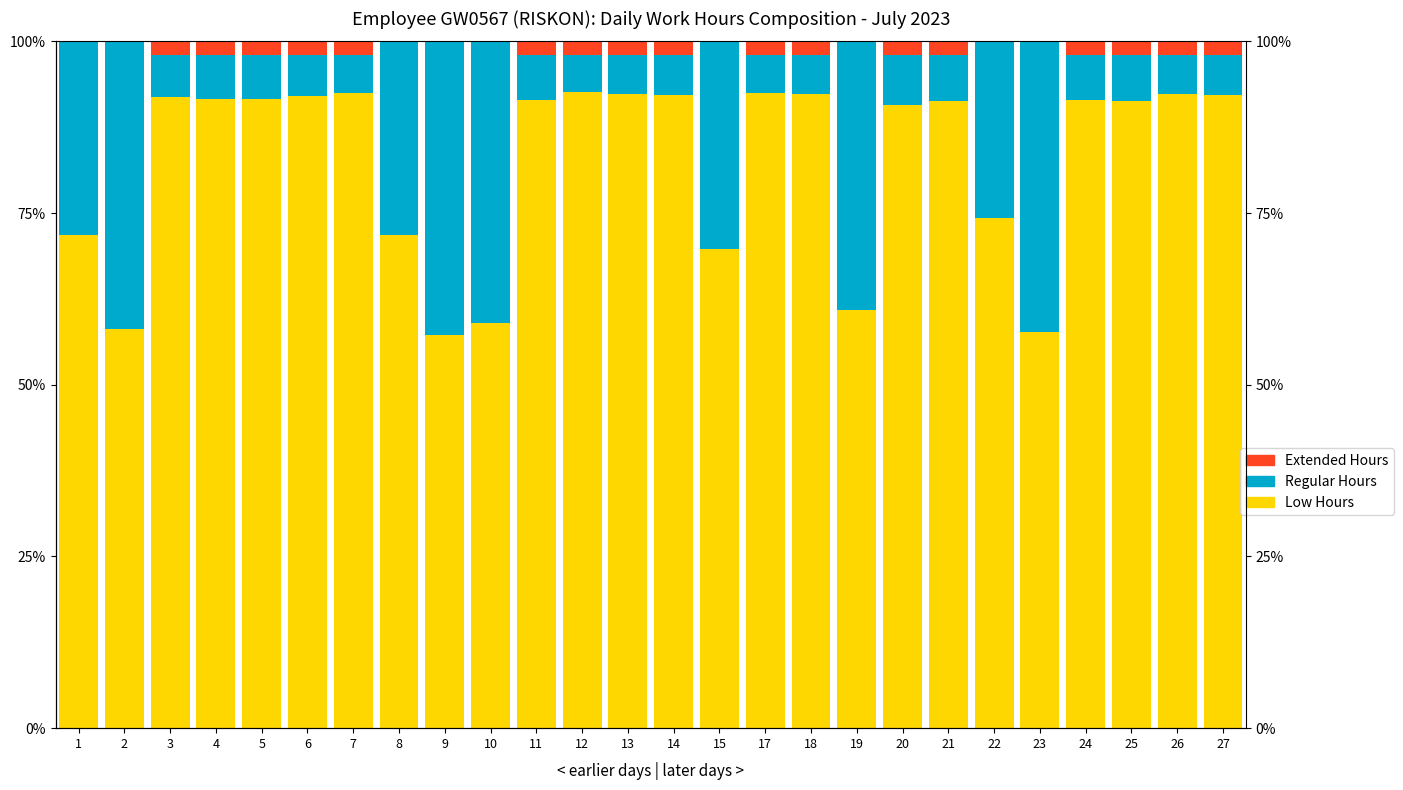

Reading left to right, list all the values displayed in this chart.

Low Hours: 1=71.9	2=58.1	3=91.9	4=91.6	5=91.6	6=92.1	7=92.4	8=71.8	9=57.3	10=59.0	11=91.4	12=92.6	13=92.3	14=92.2	15=69.8	17=92.5	18=92.3	19=60.8	20=90.8	21=91.4	22=74.3	23=57.7	24=91.5	25=91.2	26=92.4	27=92.2
Regular Hours: 1=28.1	2=41.9	3=6.1	4=6.4	5=6.4	6=5.9	7=5.6	8=28.2	9=42.7	10=41.0	11=6.6	12=5.4	13=5.7	14=5.8	15=30.2	17=5.5	18=5.7	19=39.2	20=7.2	21=6.6	22=25.7	23=42.3	24=6.5	25=6.8	26=5.6	27=5.8
Extended Hours: 1=0.0	2=0.0	3=2.0	4=2.0	5=2.0	6=2.0	7=2.0	8=0.0	9=0.0	10=0.0	11=2.0	12=2.0	13=2.0	14=2.0	15=0.0	17=2.0	18=2.0	19=0.0	20=2.0	21=2.0	22=0.0	23=0.0	24=2.0	25=2.0	26=2.0	27=2.0